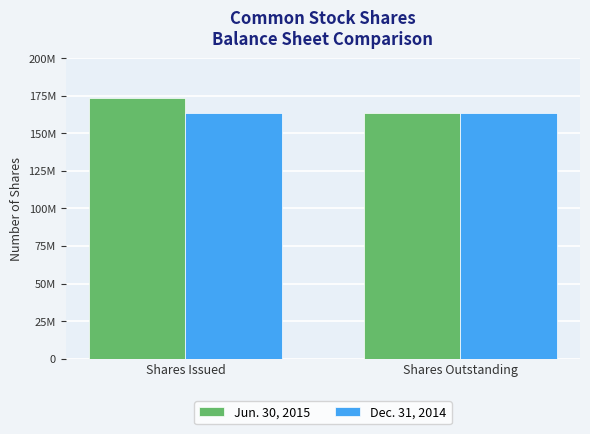

At which label does Jun. 30, 2015 reach its peak?

Shares Issued